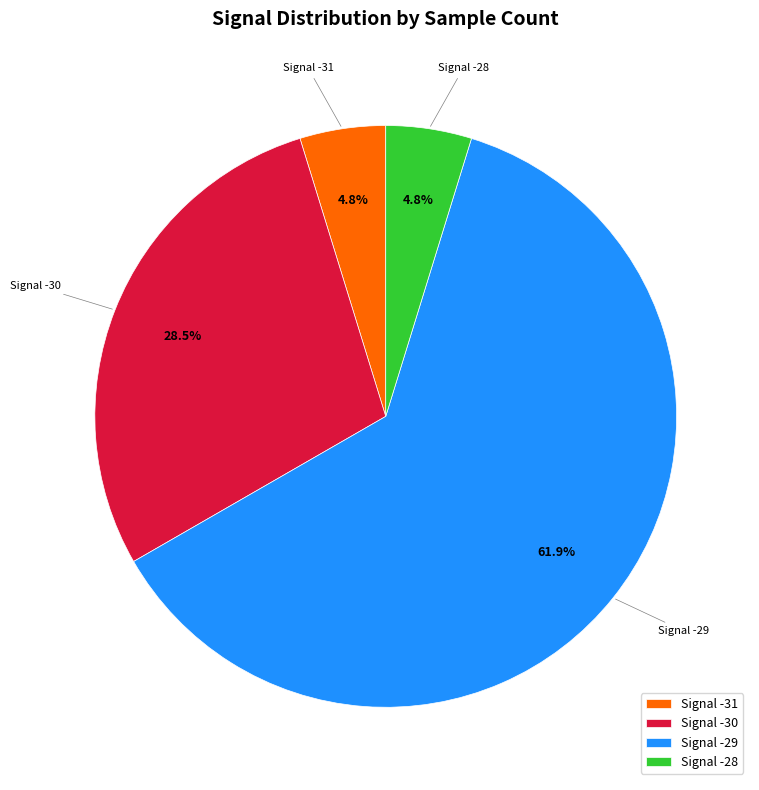

Does Signal -30 account for over 50% of the chart?

No